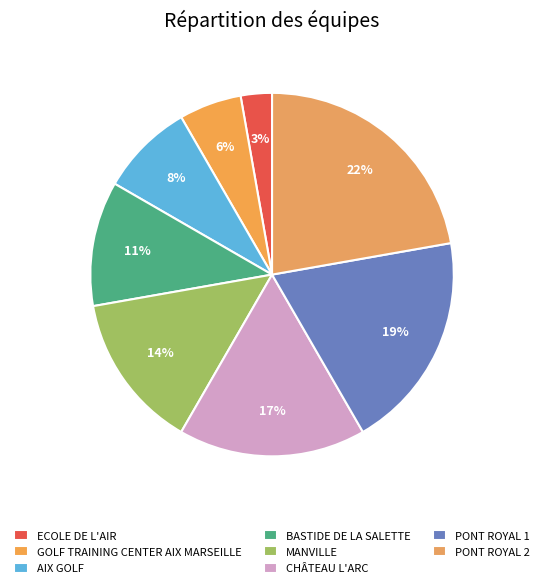

Combined, what portion of the pie is PONT ROYAL 2 and ECOLE DE L'AIR?

25.0%